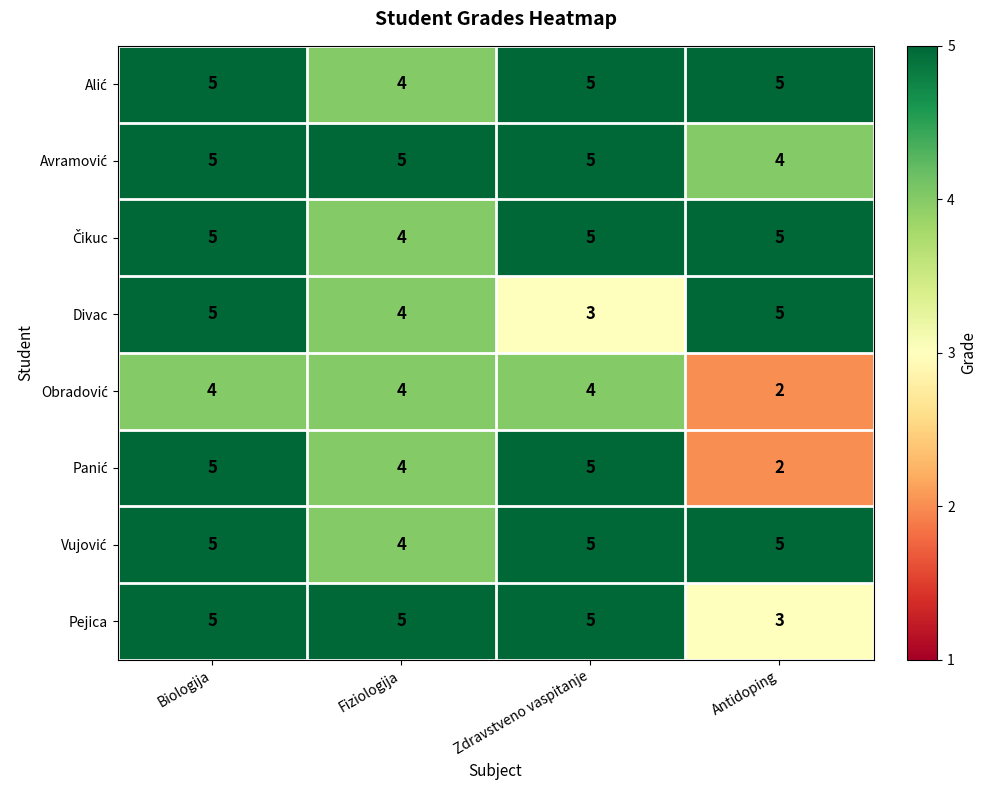

At how many categories does at least one series exceed 4?

4